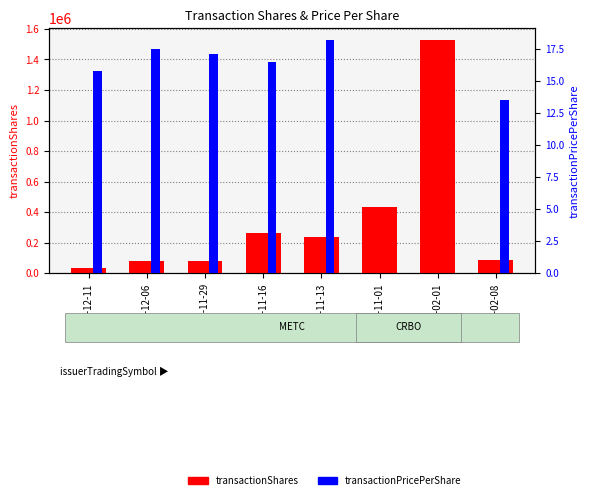

What position from the left is 2017-02-08?

8